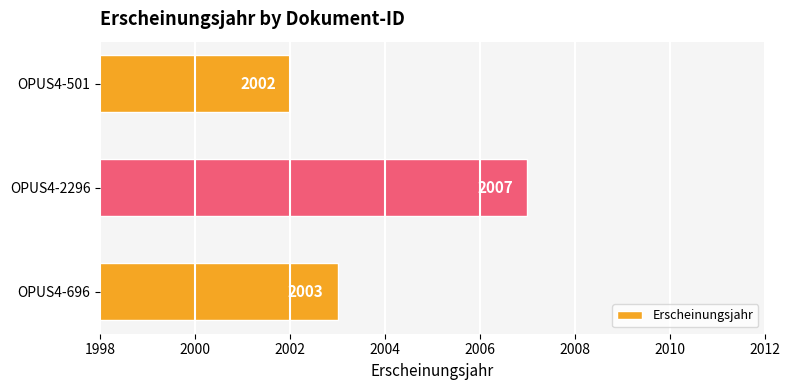

What is the difference between the maximum and second lowest values?

4